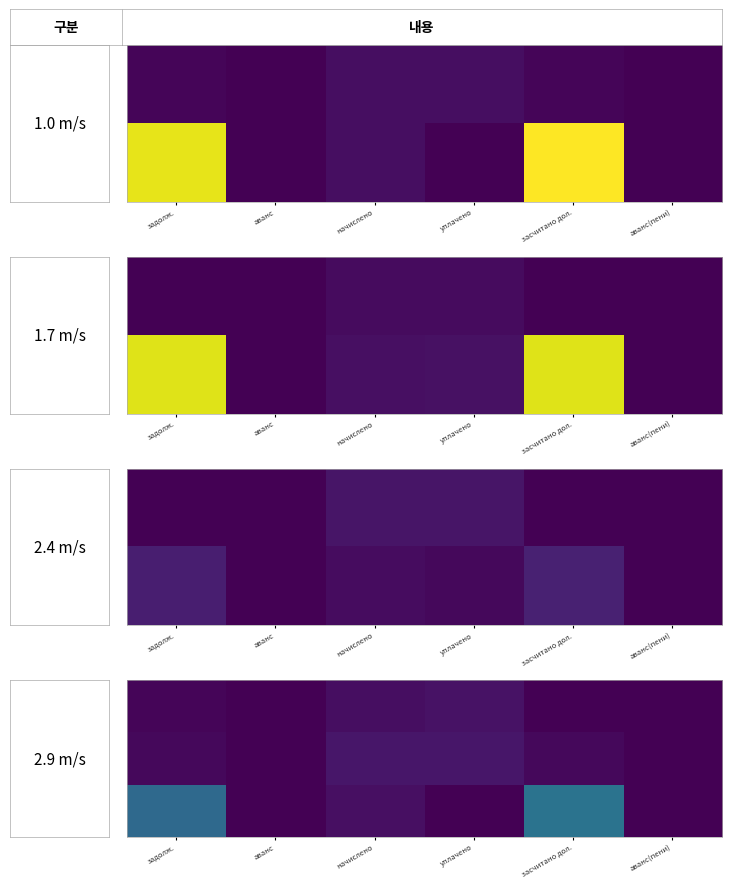

What is the sum of the 2 values at задолж. and аванс?

37504.2